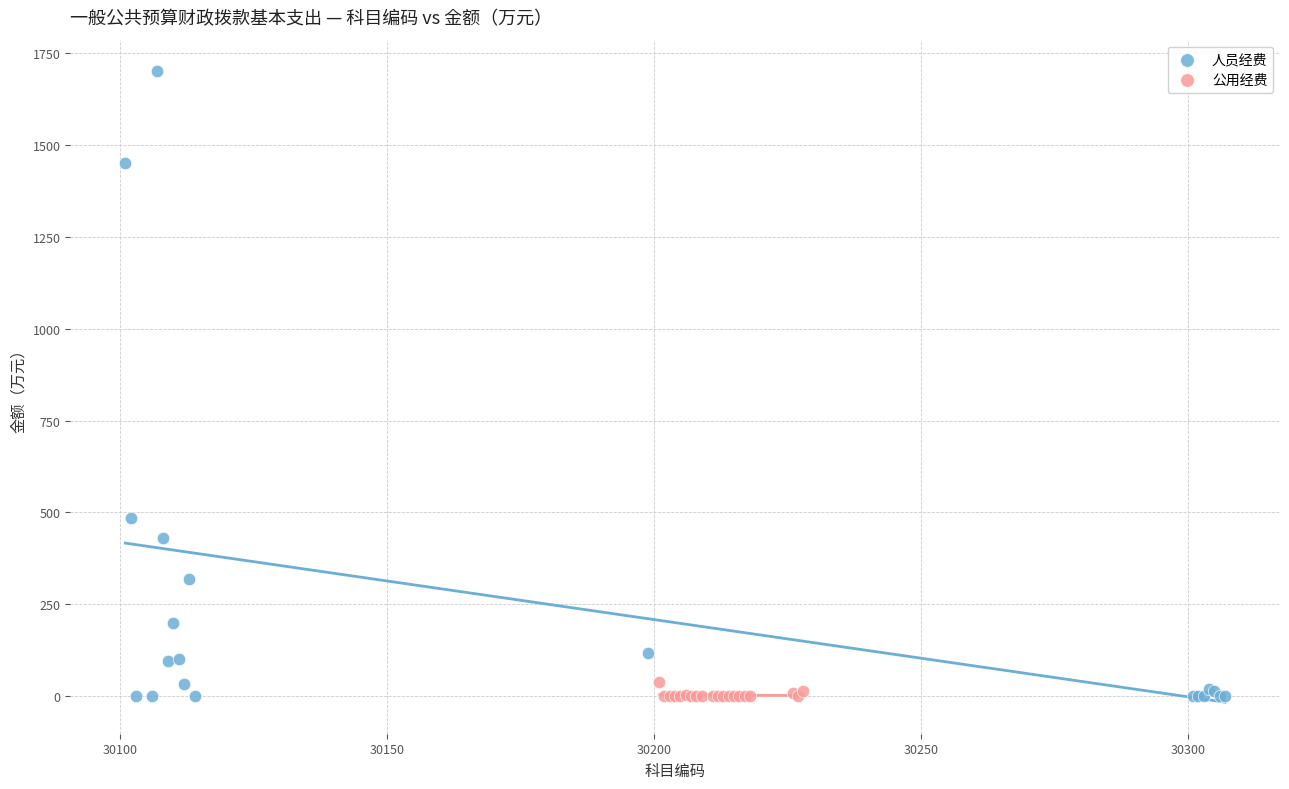

Which series has the widest spread of Y values?

人员经费